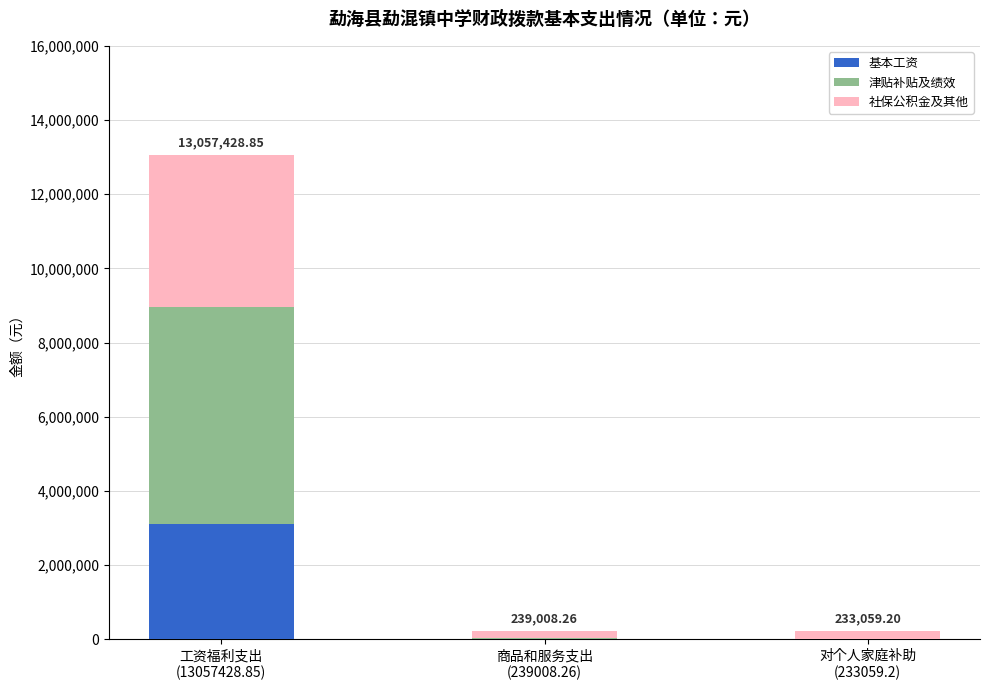

Does the chart contain stacked bars?

Yes